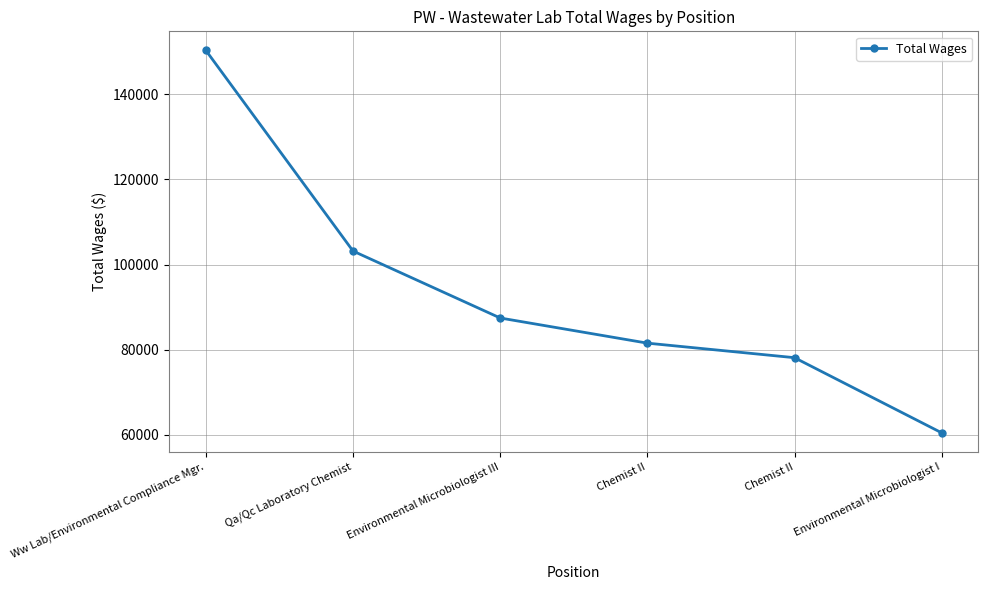

Reading right to left, what are all the values shown in this chart?

60479	78125	81541	87448	103170	150293